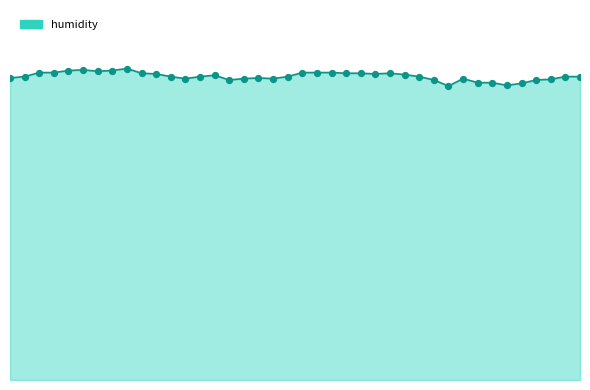

Is this an area chart (filled region under the line)?

Yes